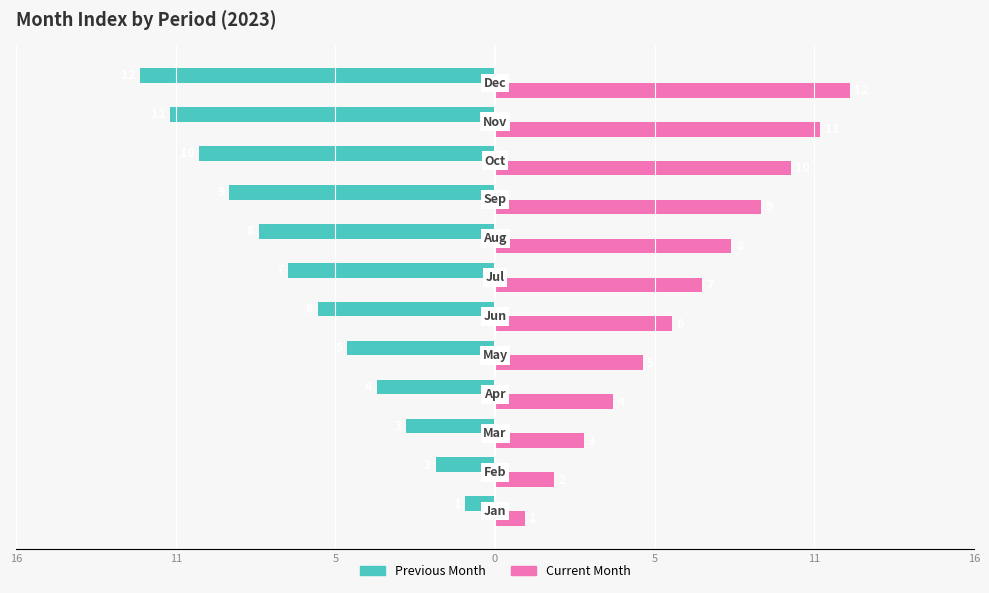

What are all the series names shown in the legend?

Previous Month, Current Month